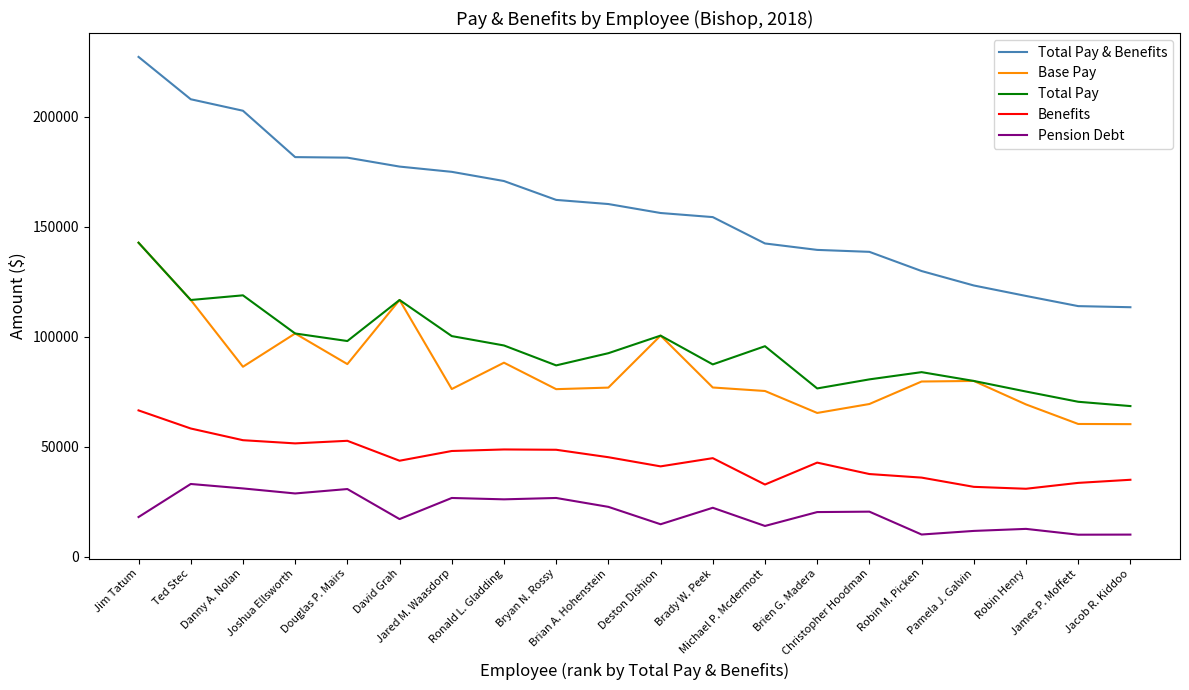

Which series has the largest range (max minus min)?

Total Pay & Benefits